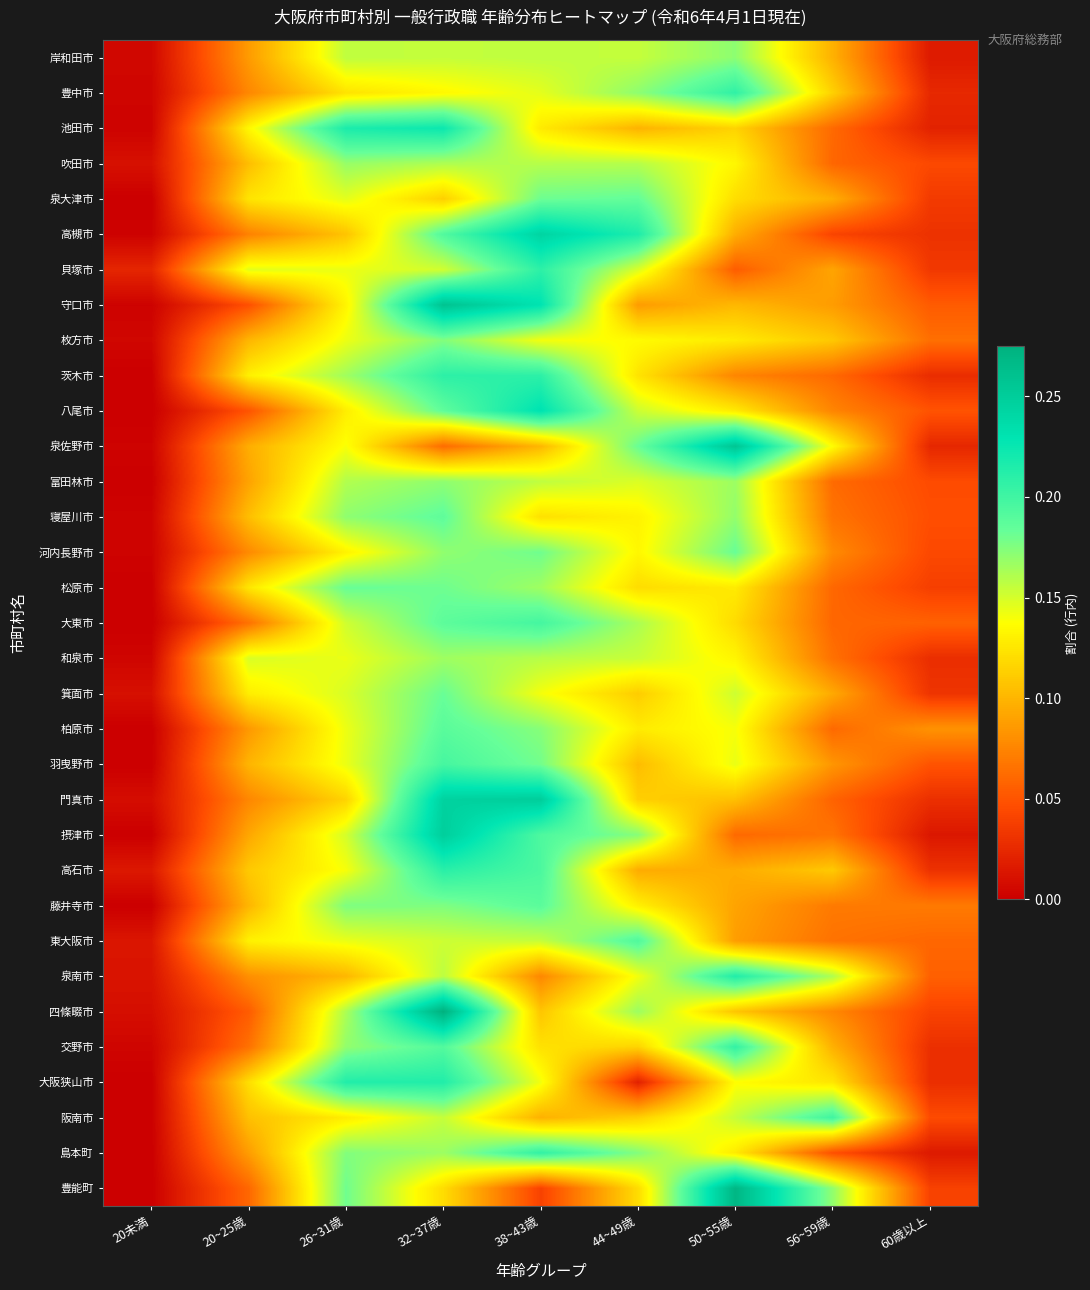

List the series in order of their peak value, lowest first.

和泉市, 吹田市, 富田林市, 岸和田市, 枚方市, 箕面市, 河内長野市, 松原市, 泉大津市, 寝屋川市, 藤井寺市, 柏原市, 東大阪市, 羽曳野市, 大東市, 阪南市, 交野市, 島本町, 豊中市, 貝塚市, 茨木市, 高石市, 泉南市, 大阪狭山市, 池田市, 八尾市, 高槻市, 摂津市, 門真市, 泉佐野市, 守口市, 豊能町, 四條畷市